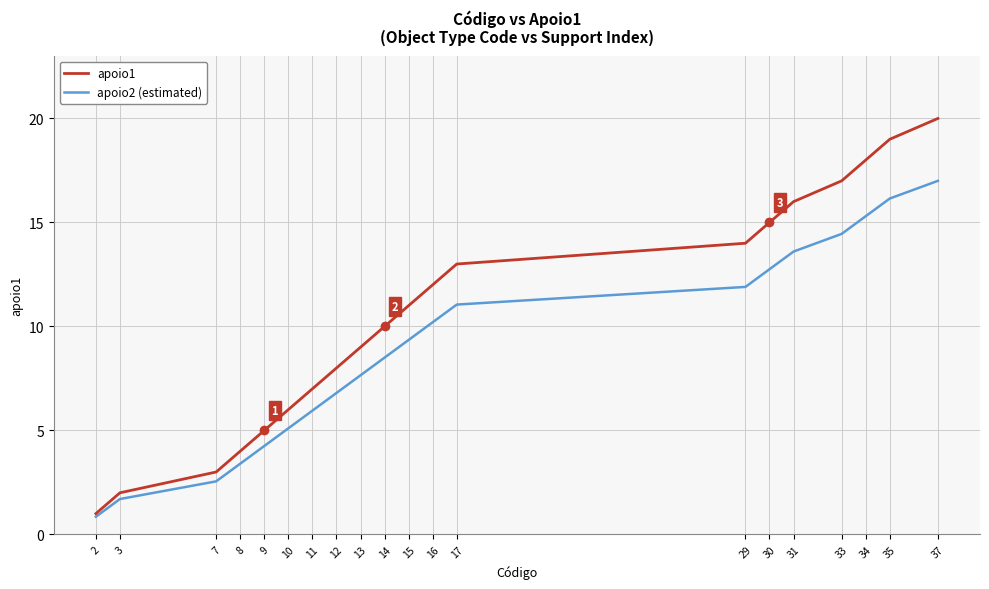

Rank the series by their maximum value, from lowest to highest.

apoio2 (estimated), apoio1